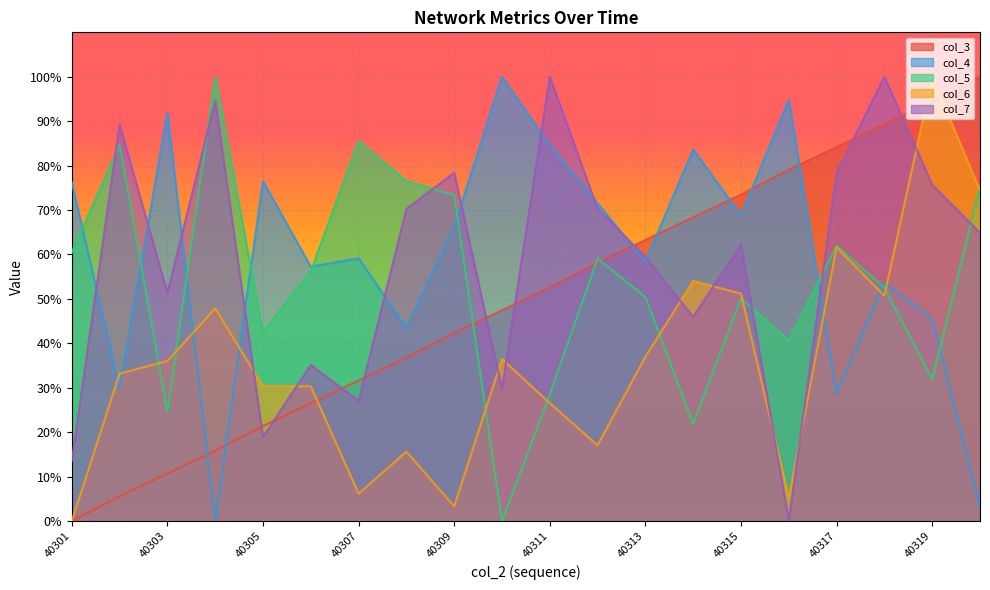

Where is the first local minimum for col_4?

40302